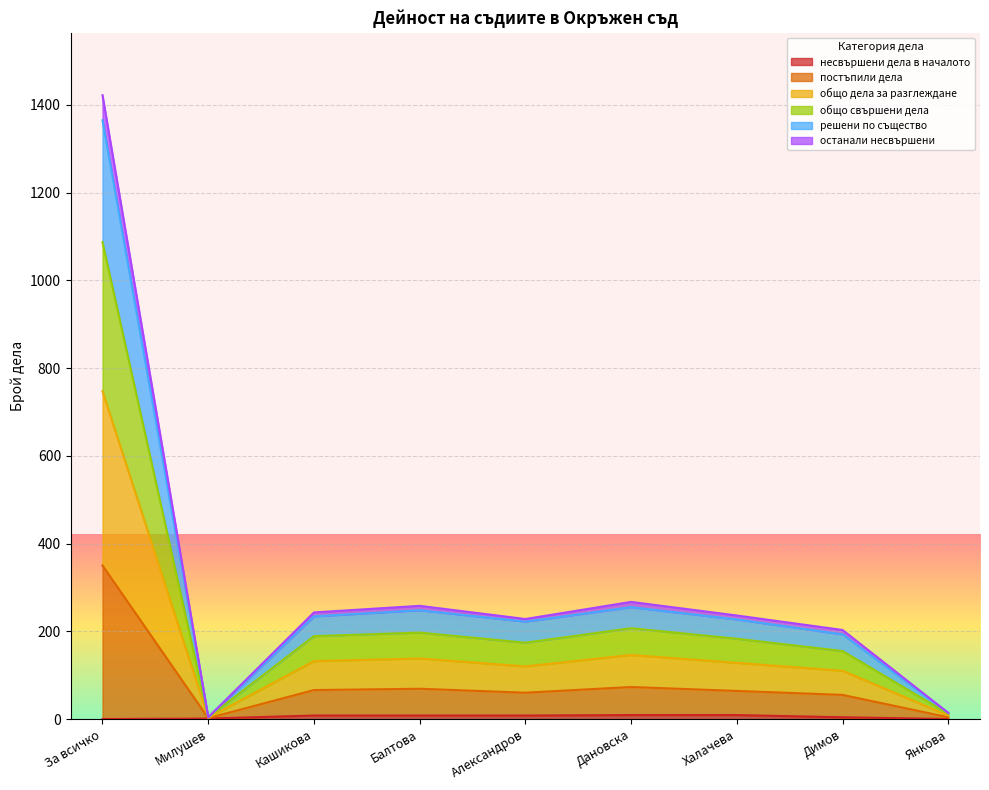

What is the label of the 3rd point from the left?

Кашикова